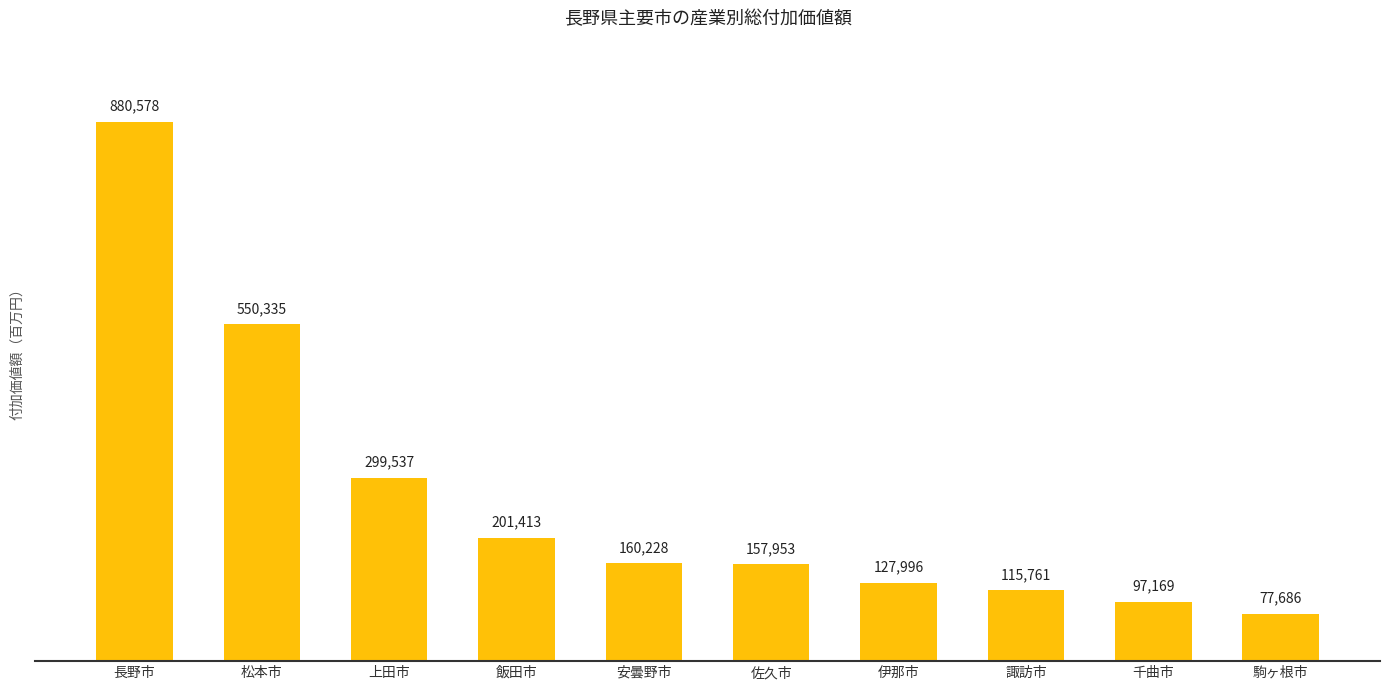

The value at 諏訪市 is 160614. True or false?

False